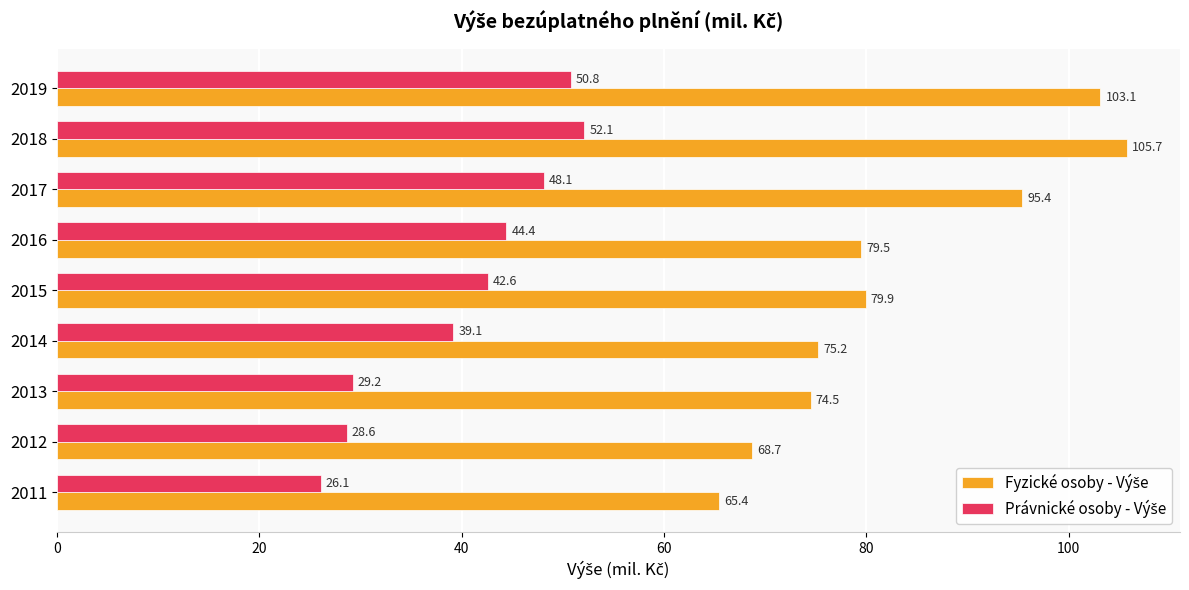

What is the minimum value shown in the chart?

26.1